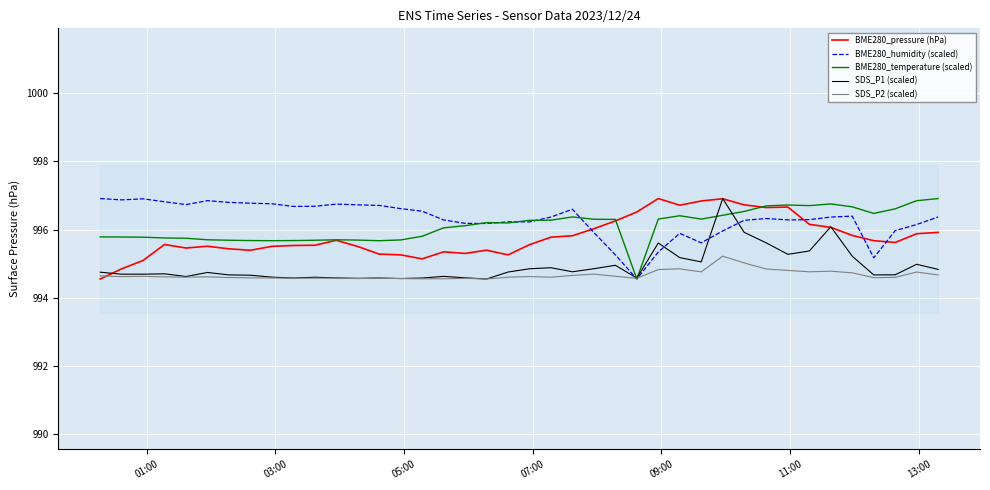

What is the maximum value for BME280_humidity (scaled)?

996.9